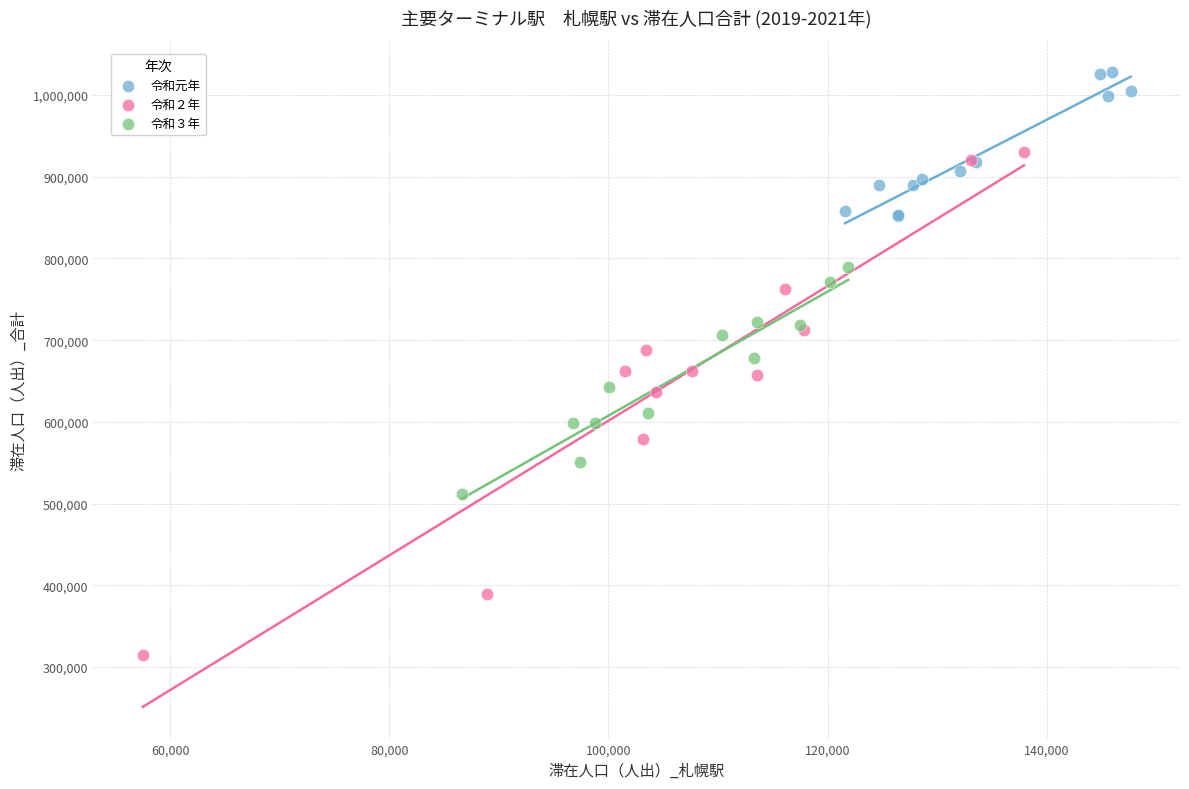

Which series reaches the maximum Y coordinate?

令和元年